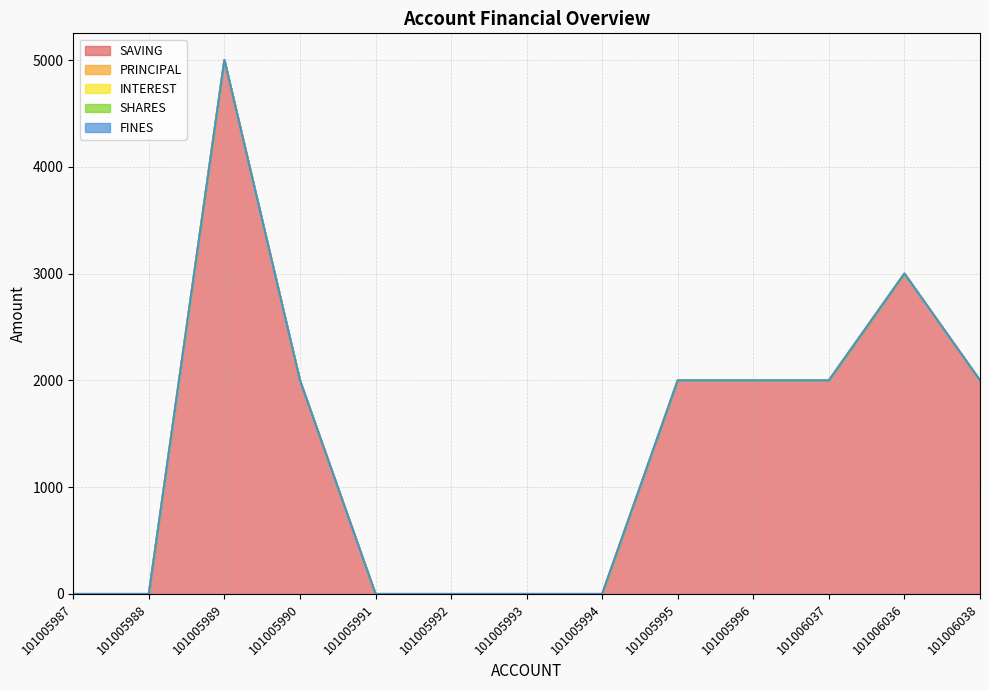

True or false: SAVING and FINES intersect in this chart.

False